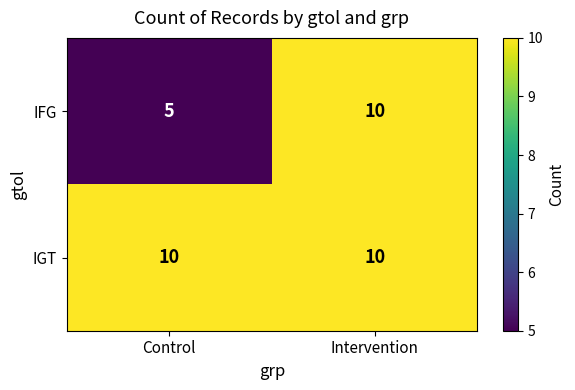

At Control, list the series in order from smallest to largest.

IFG, IGT